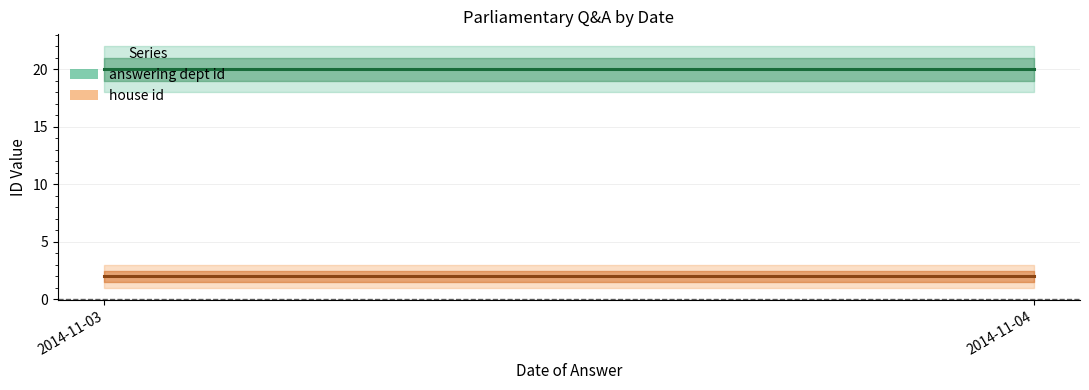

How many lines are shown in the chart?

2